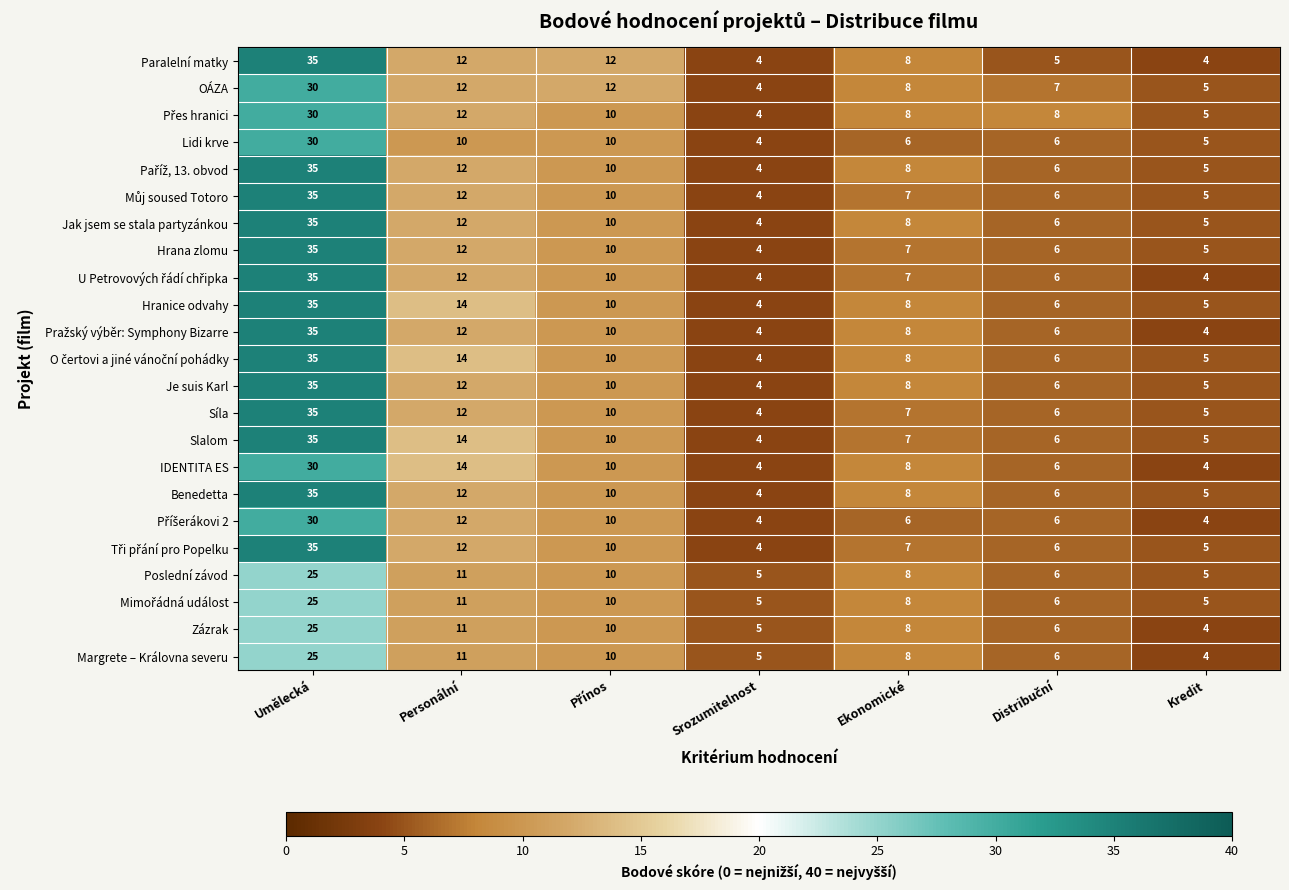

Which category has the highest value in the Paralelní matky series?

Umělecká